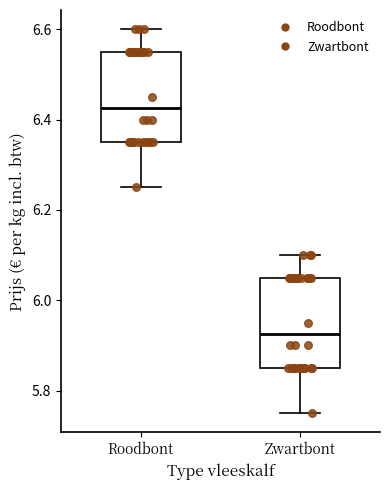

Where does the lower whisker of the box for Roodbont end on the y-axis? The values are not printed on the chart, so give them approximately, as read against the axis.

6.26